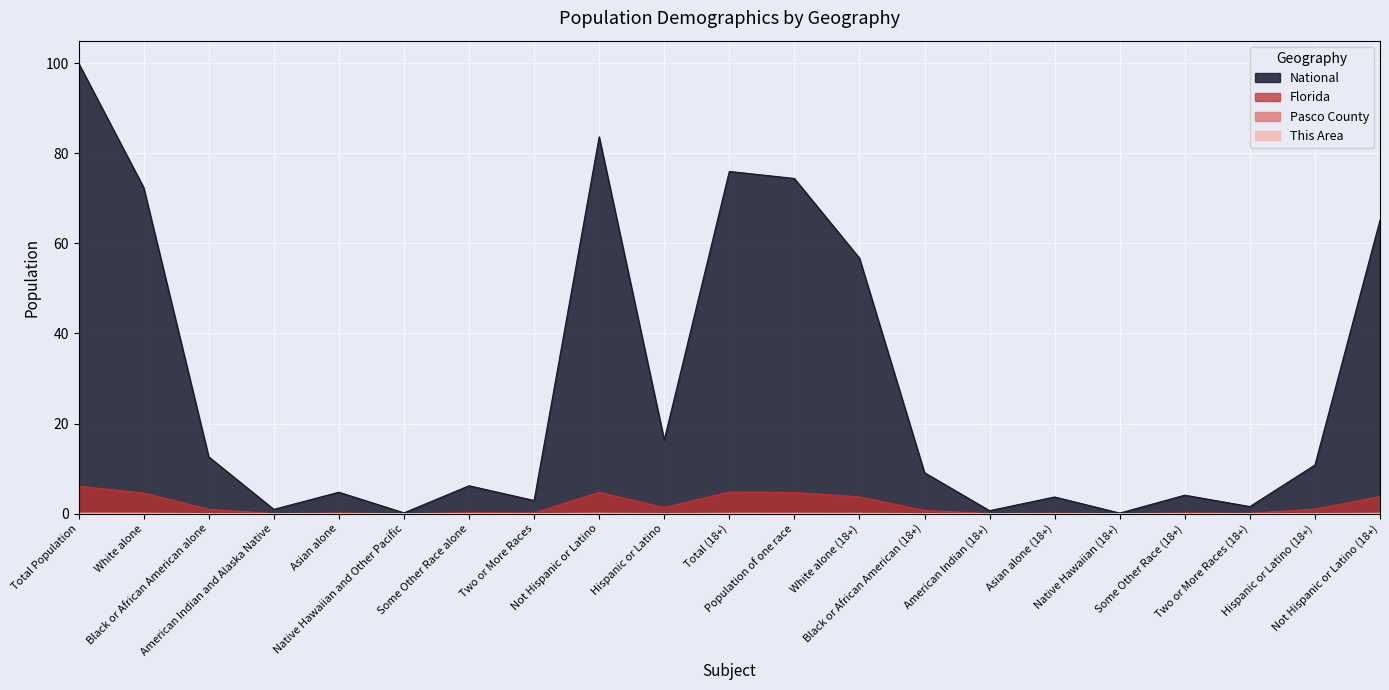

At how many categories does at least one series exceed 6?

12